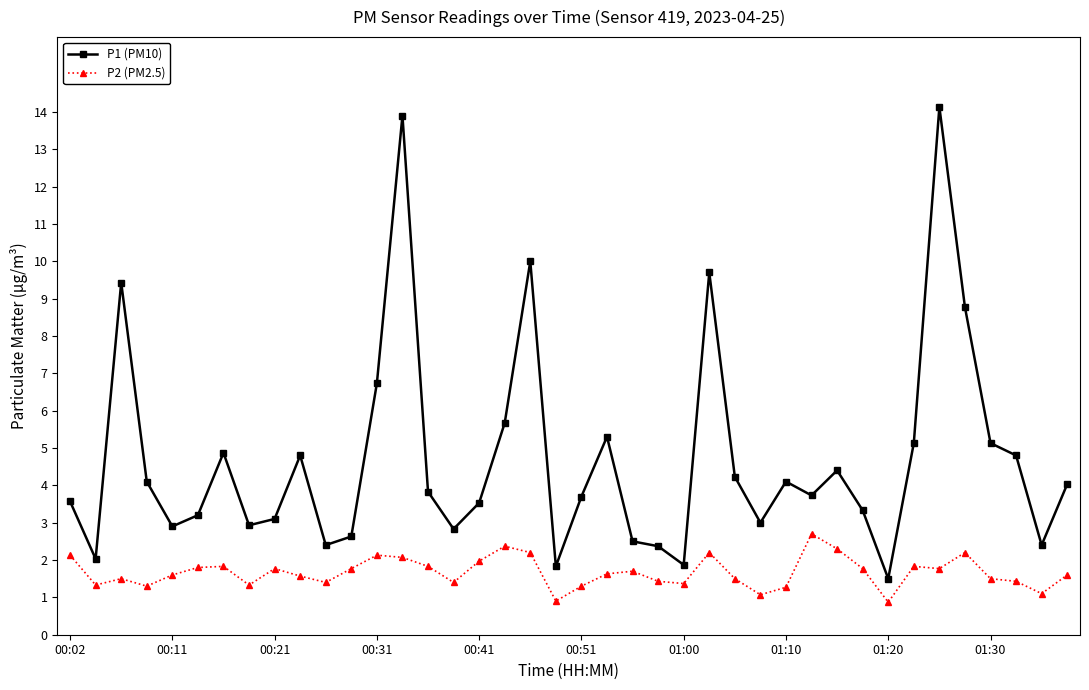

How many data points in P2 (PM2.5) are above 1?

38